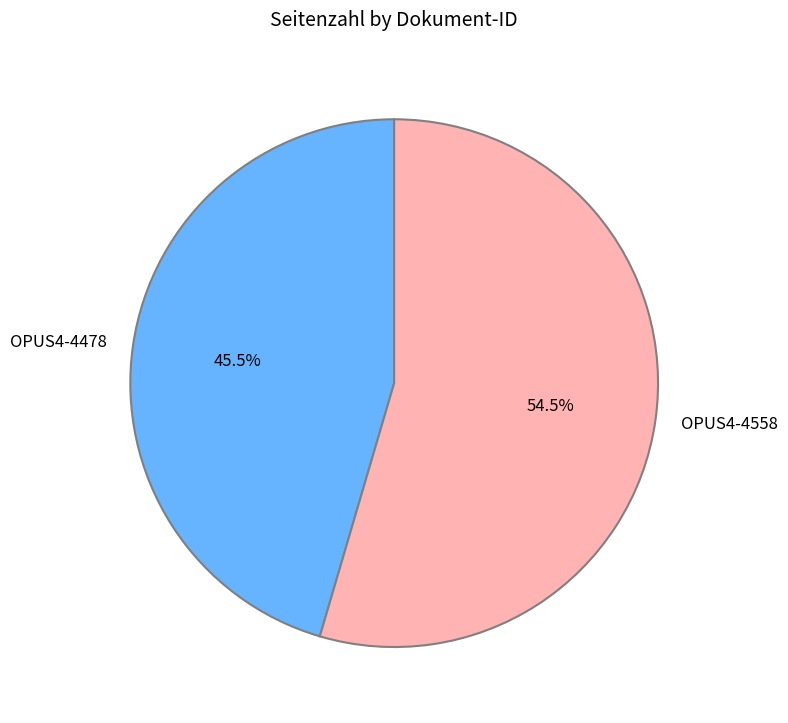

Which has a higher value, OPUS4-4558 or OPUS4-4478?

OPUS4-4558